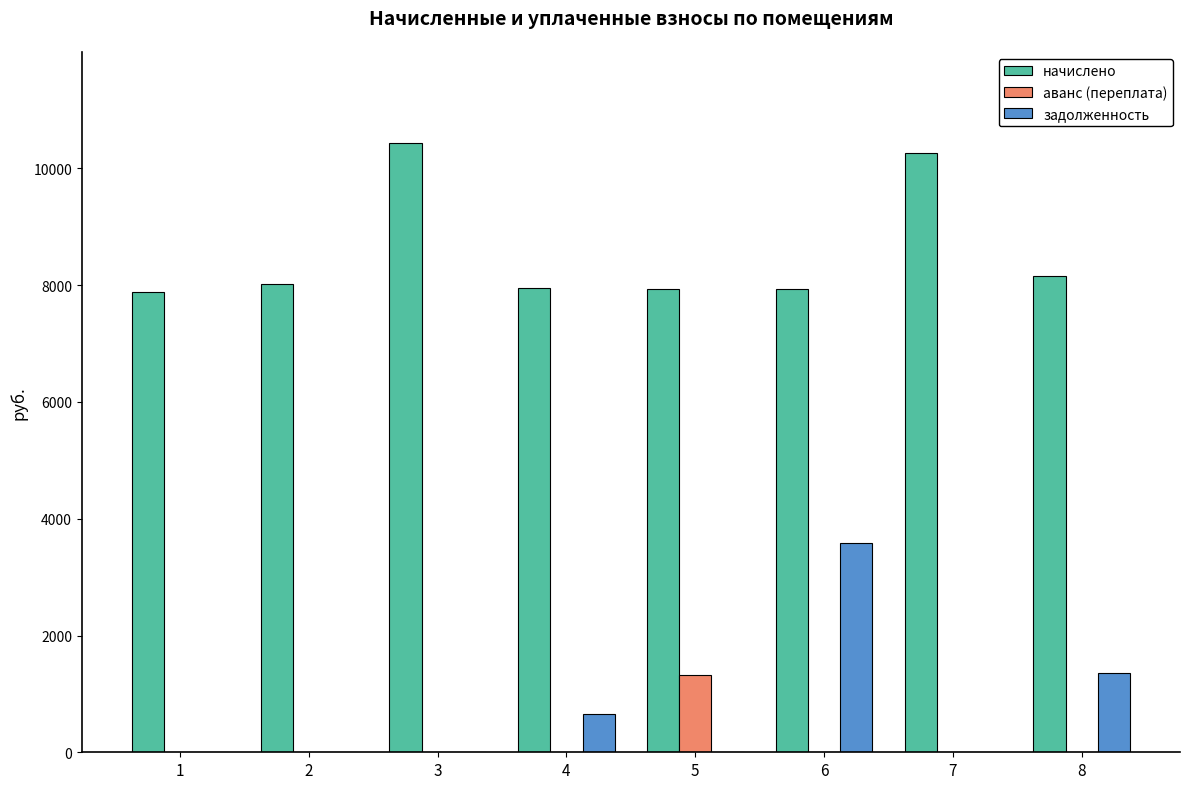

How many groups of bars are there?

8